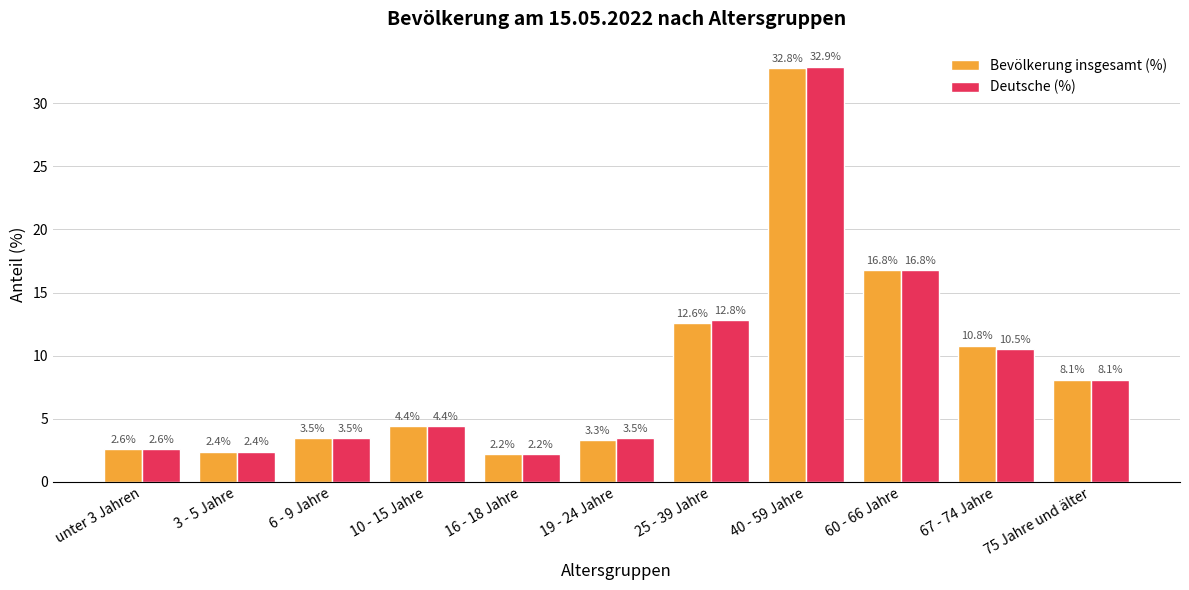

How many bars are there in each group?

2